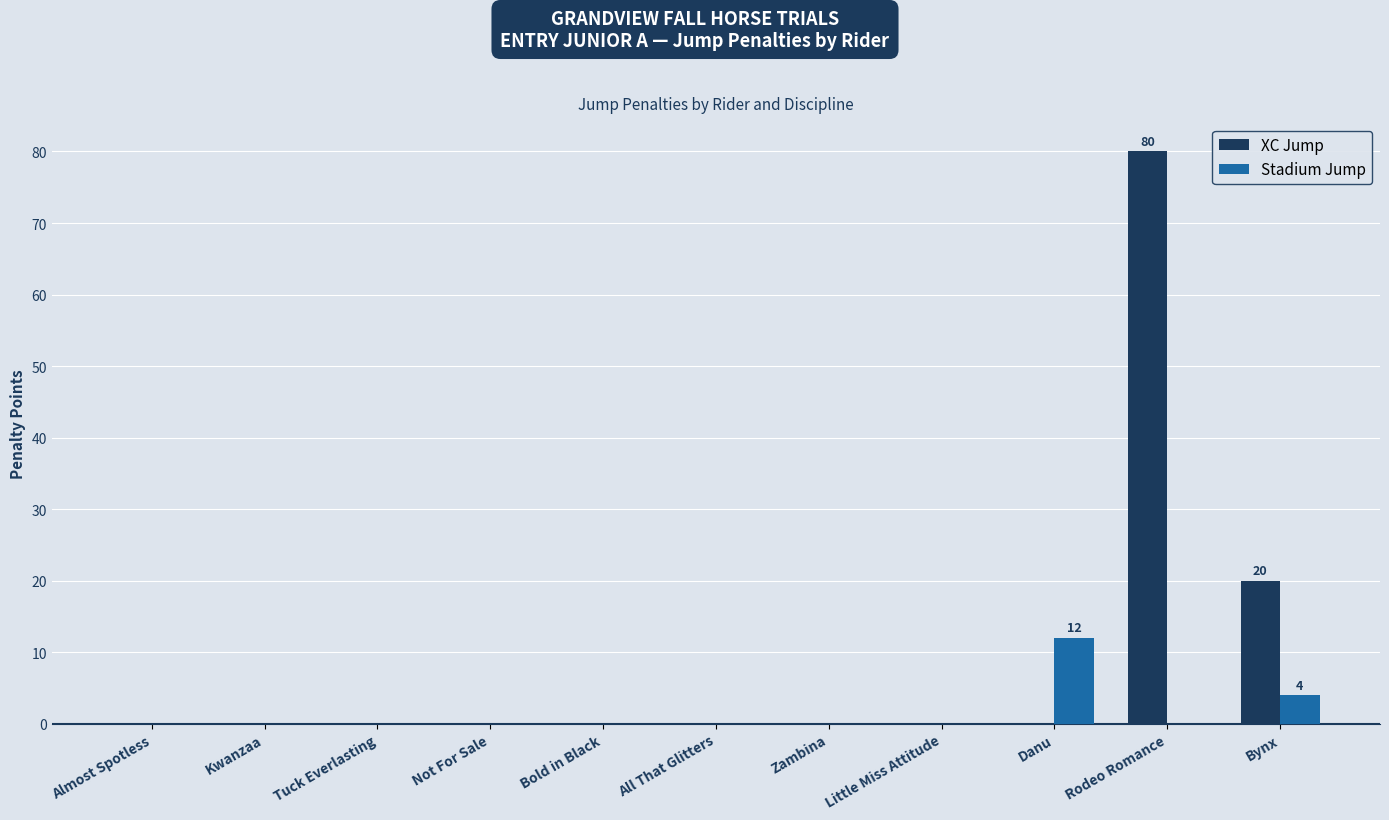

Are the bars horizontal?

No